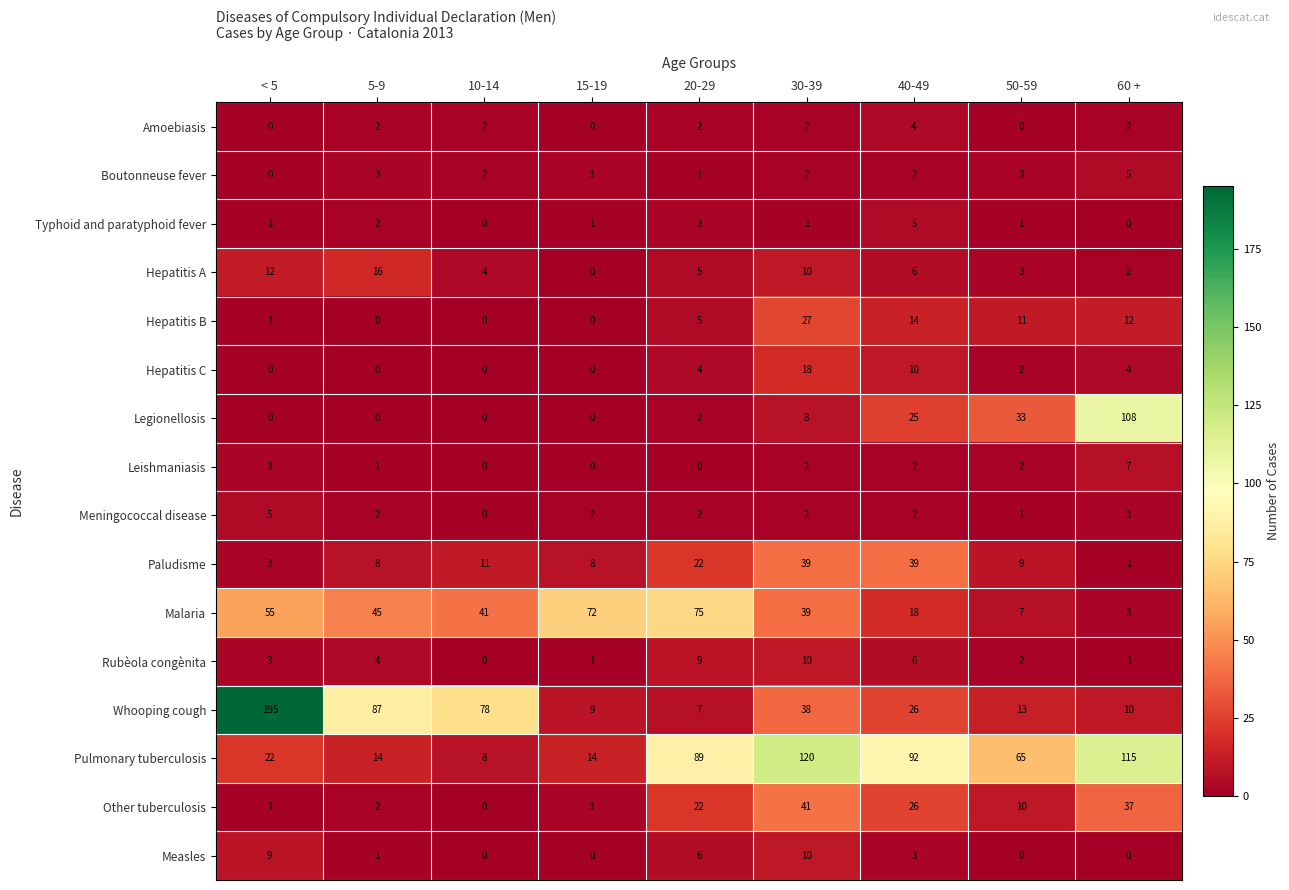

Where does the Meningococcal disease series first go above 2?

< 5